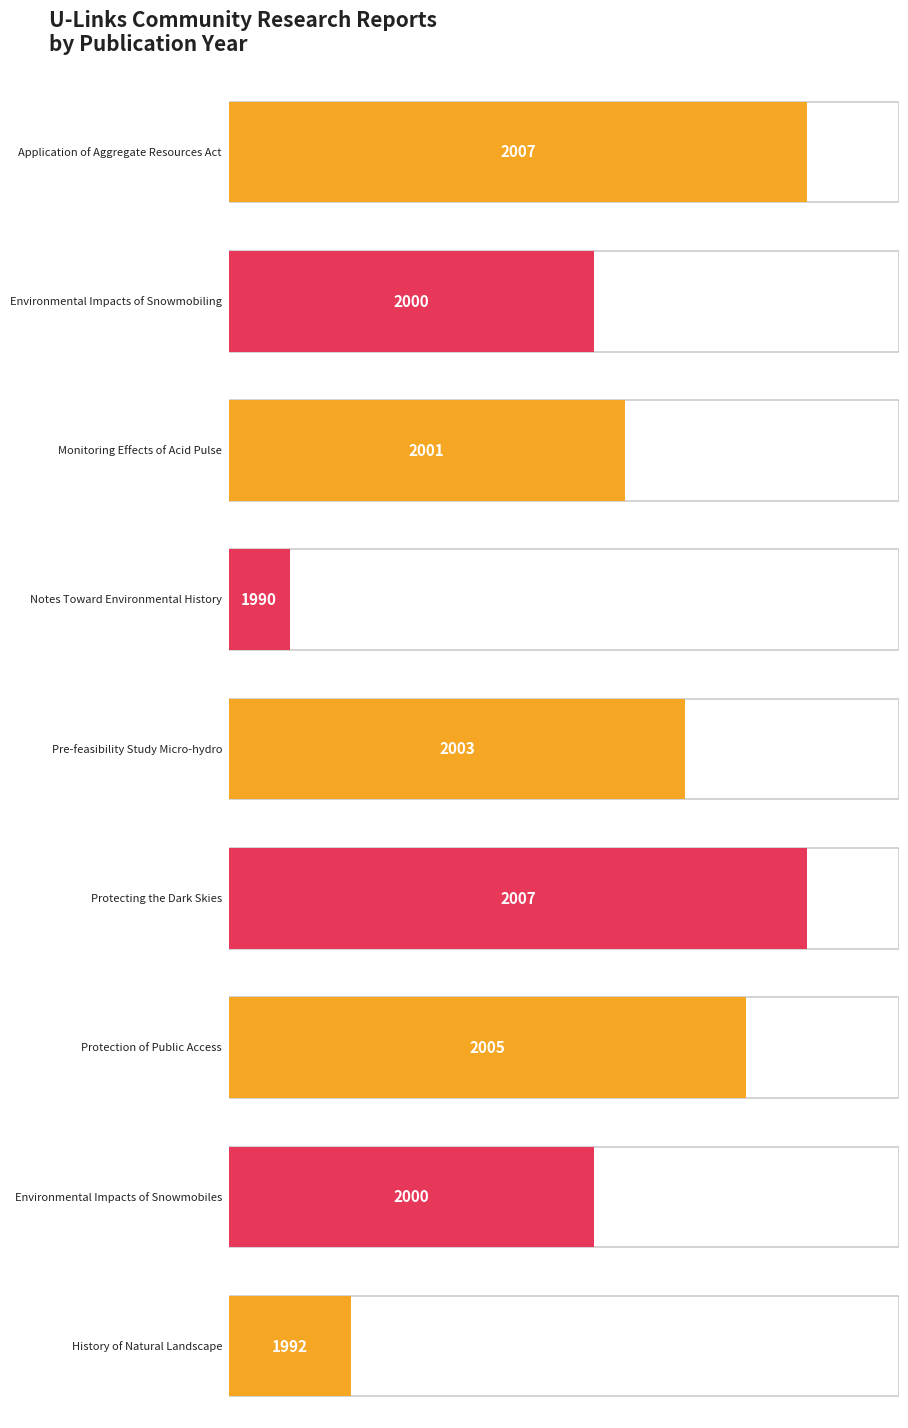

How many data points does each series have?

9